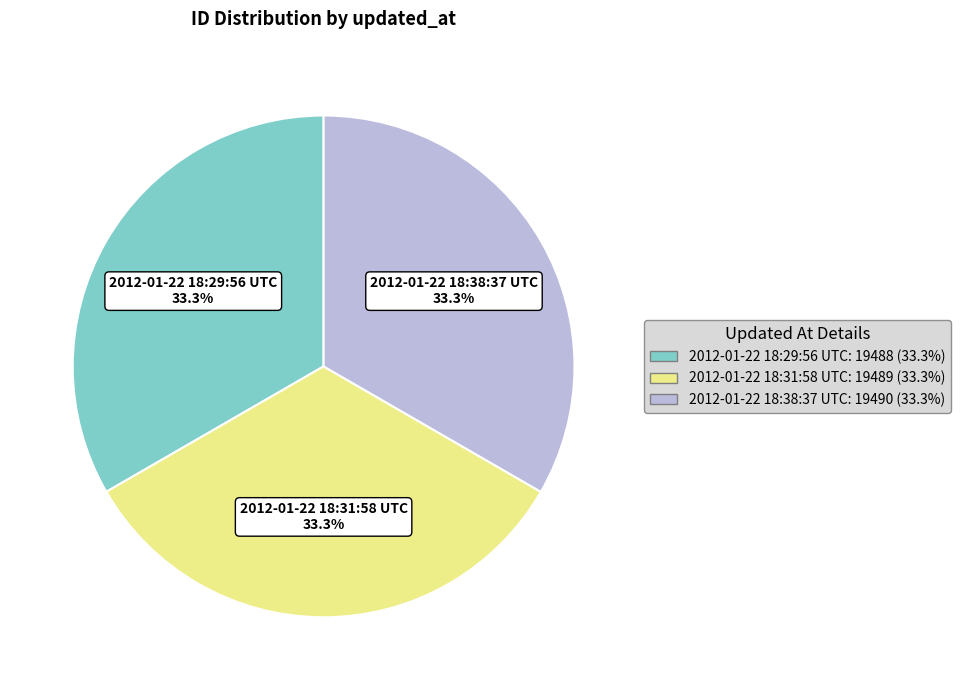

Does 2012-01-22 18:29:56 UTC account for over 50% of the chart?

No